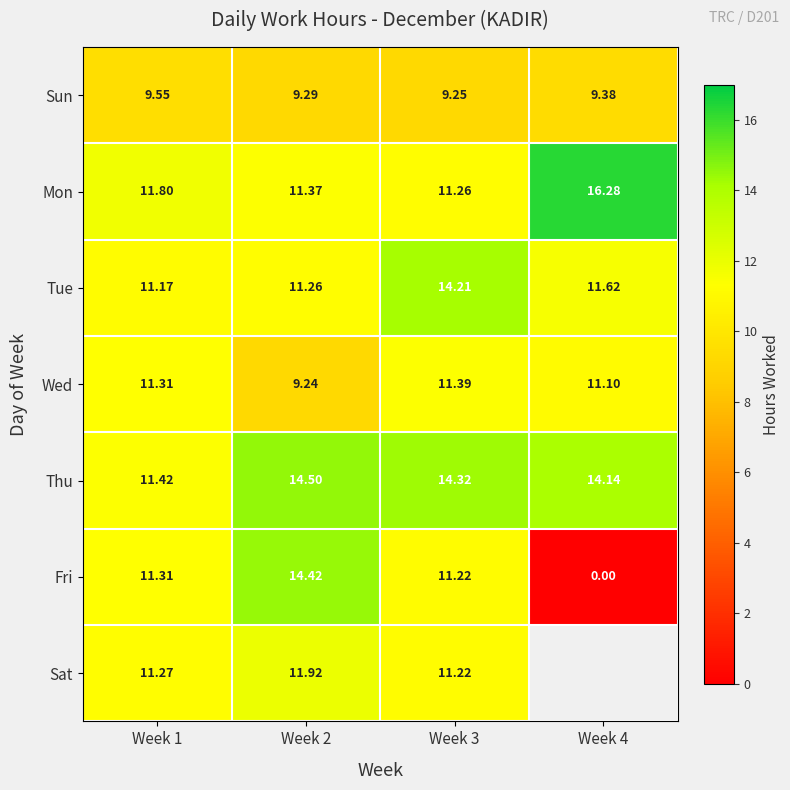

Between Week 2 and Week 4, which is larger?

Week 4